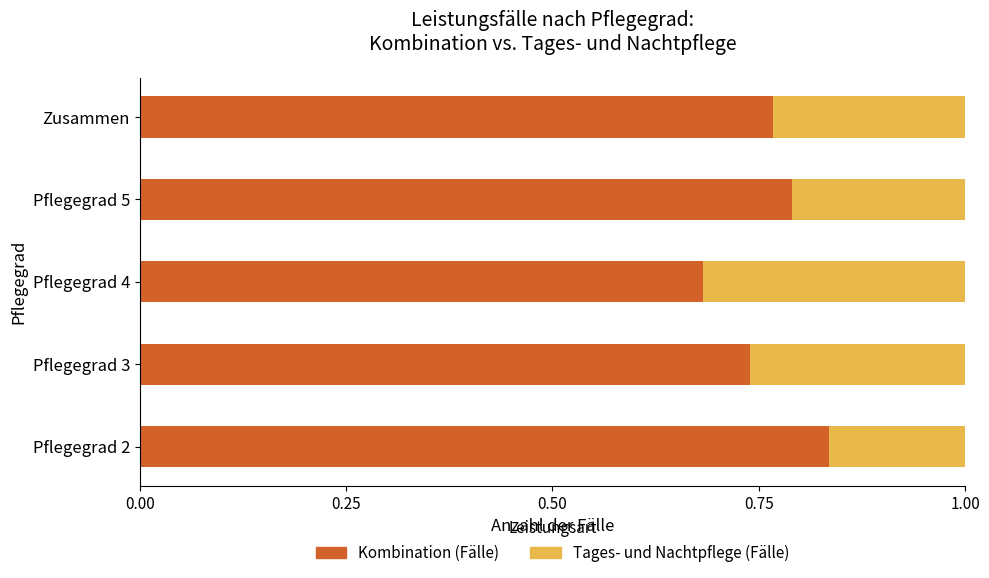

The Kombination (Fälle) series shows 0.1 at Pflegegrad 4. True or false?

False